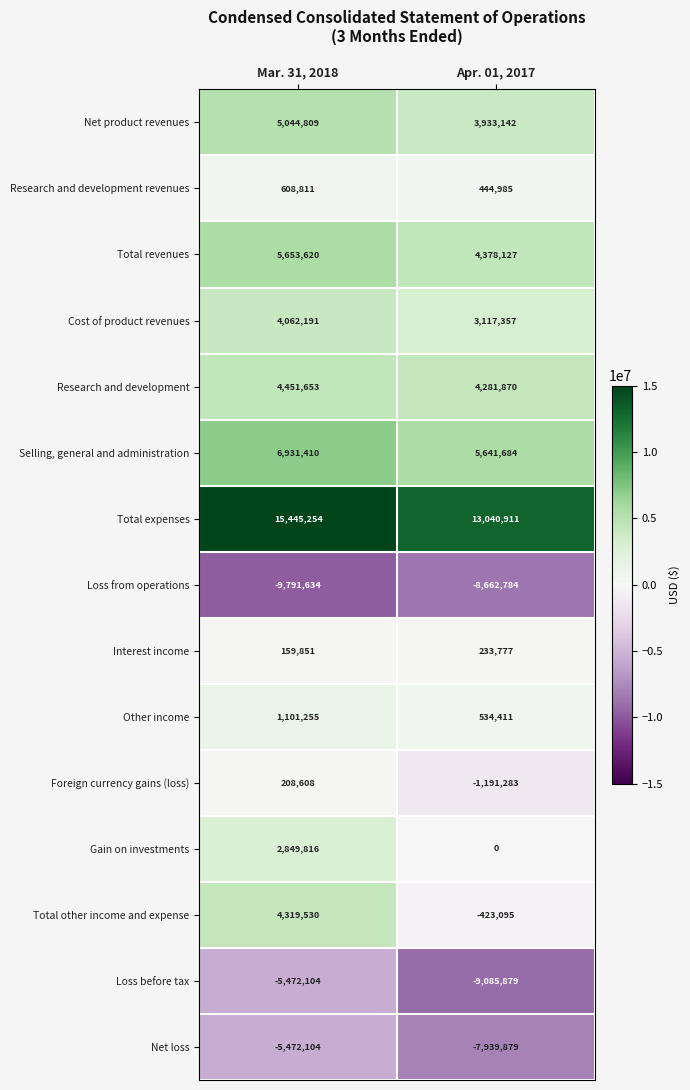

At which category does the chart reach its peak across all series?

Mar. 31, 2018